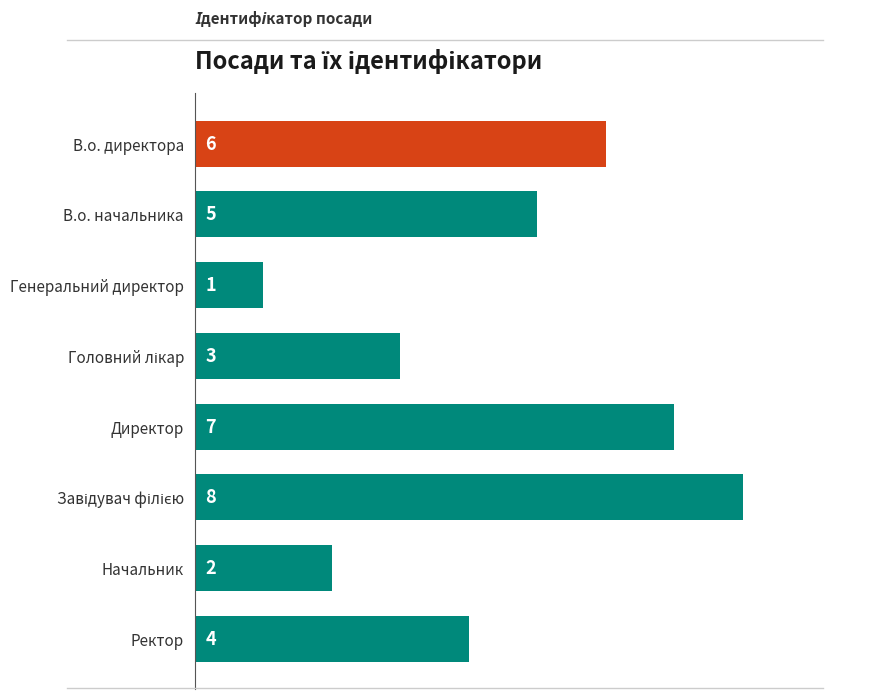

What is the label of the 5th bar from the top?

Директор